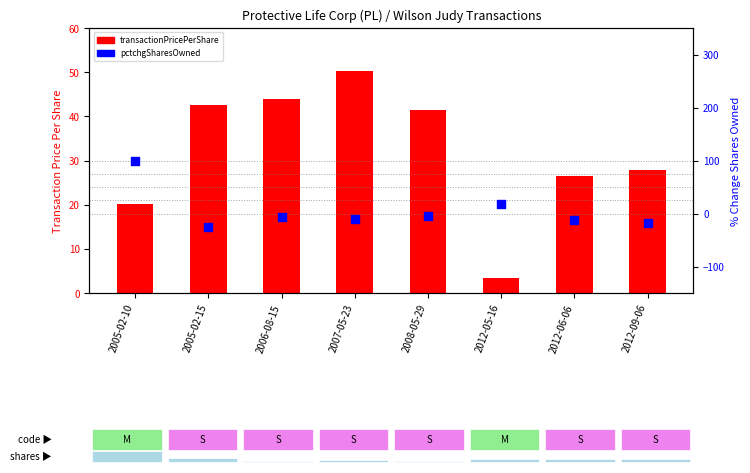

Is the value of pctchgSharesOwned at 2006-08-15 greater than the value of transactionPricePerShare at 2012-05-16?

No